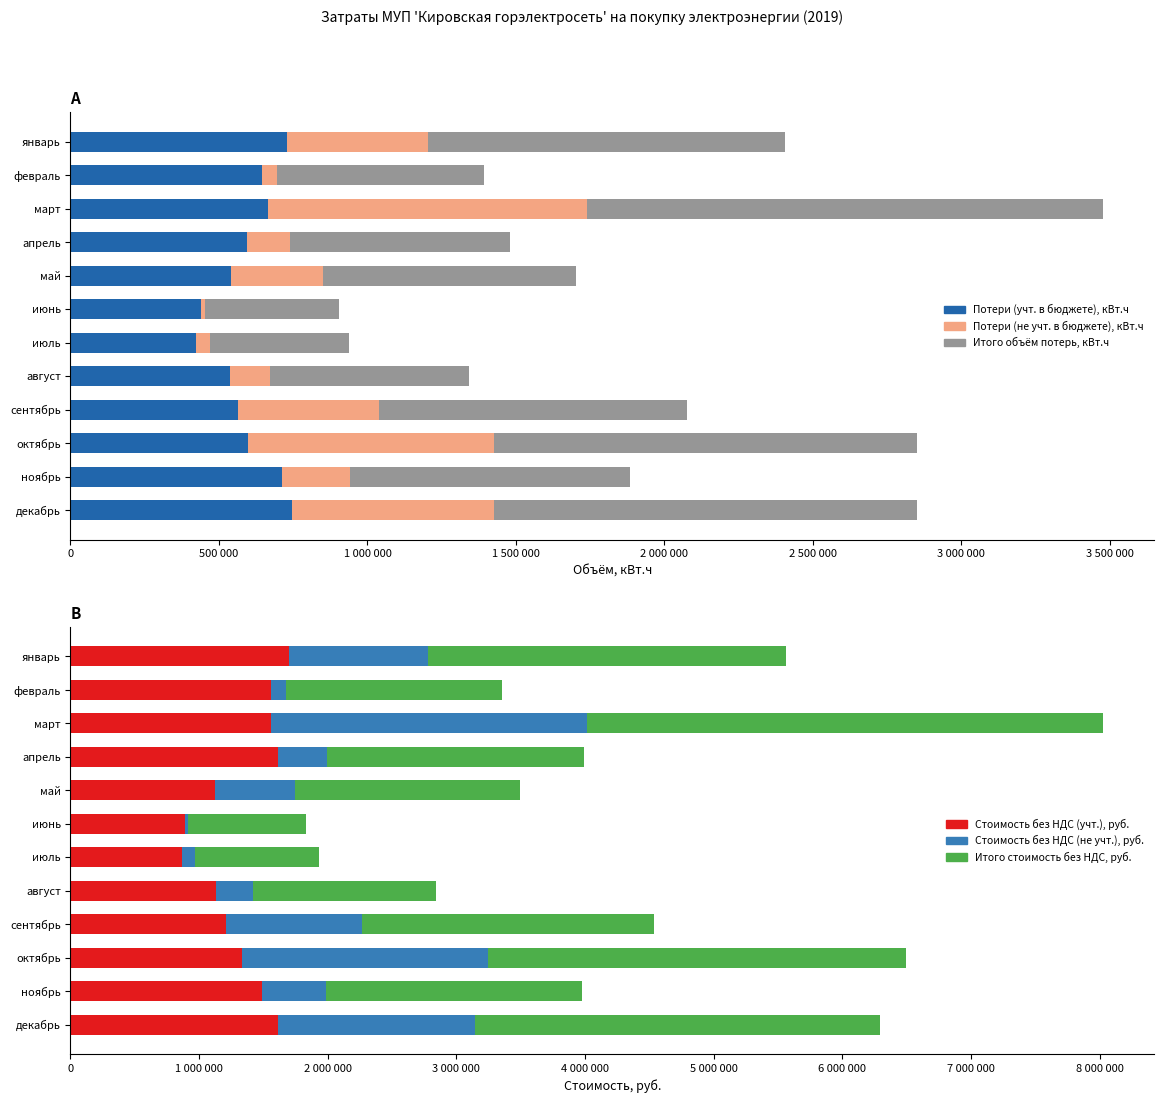

Which series has the largest range (max minus min)?

Итого стоимость без НДС, руб.